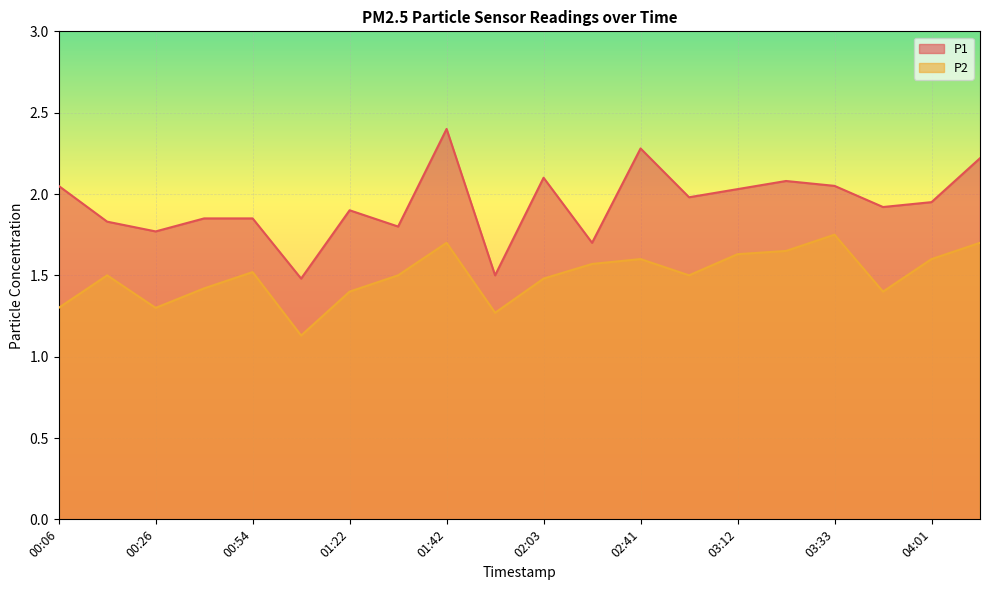

True or false: P1 and P2 intersect in this chart.

False